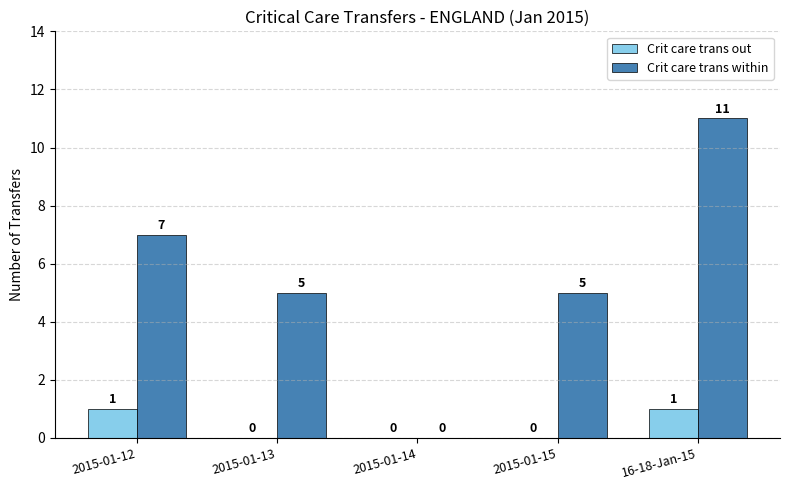

Between 2015-01-12 and 2015-01-15, which series saw the biggest shift?

Crit care trans within